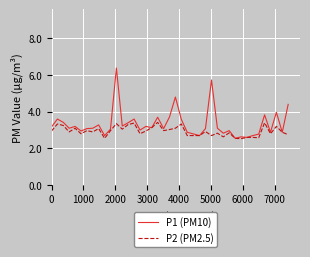

Which series has the largest range (max minus min)?

P1 (PM10)